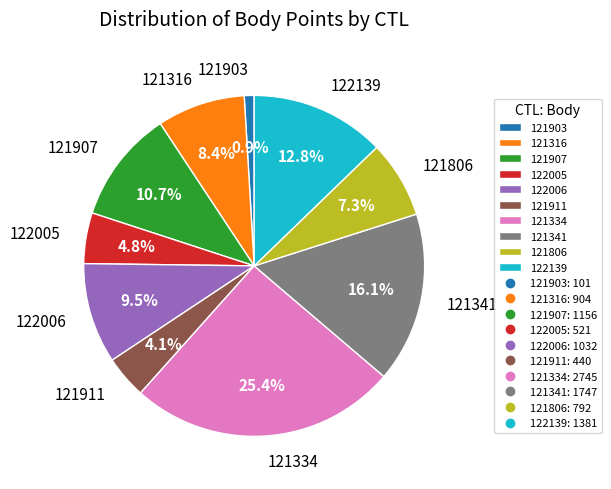

Is it true that 122139 is 13% of the pie?

True